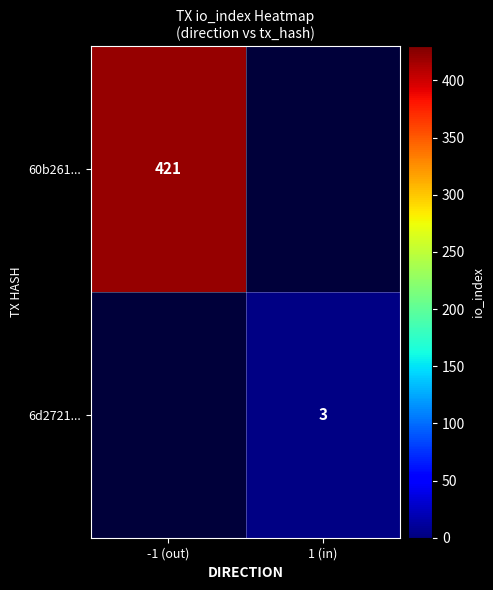

The 6d2721... series shows 3 at 1 (in). True or false?

True